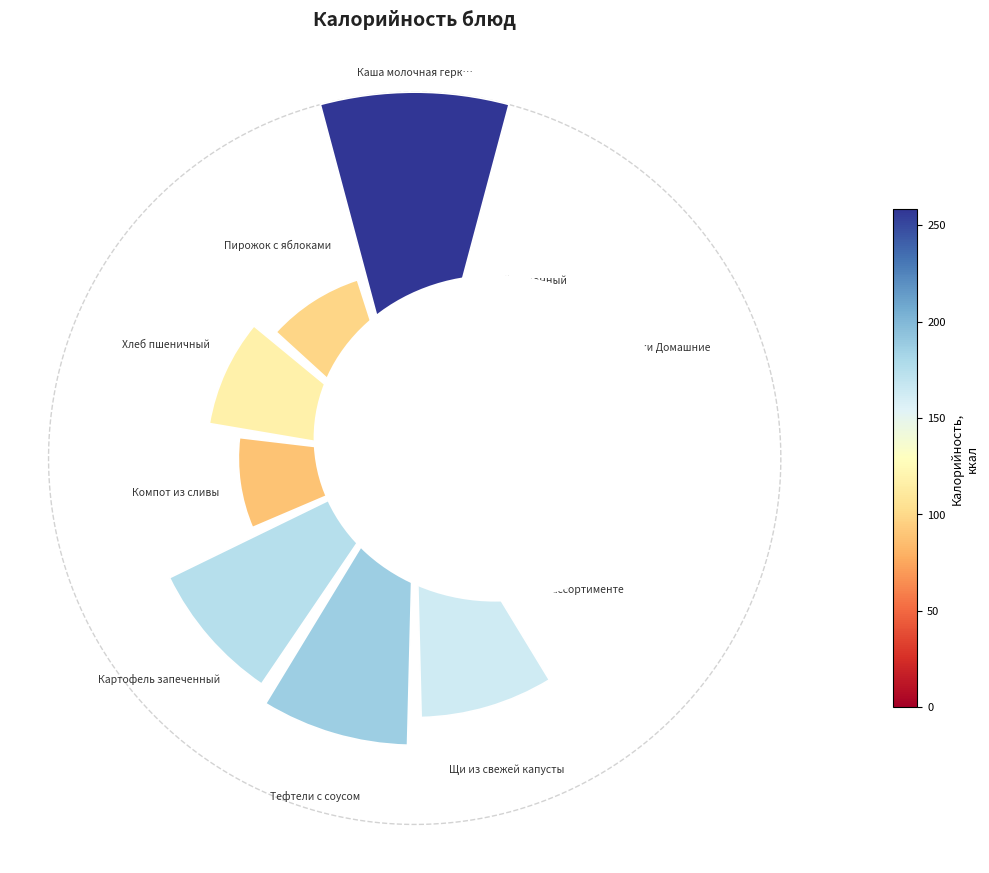

Does 10 represent more than half of the total?

No